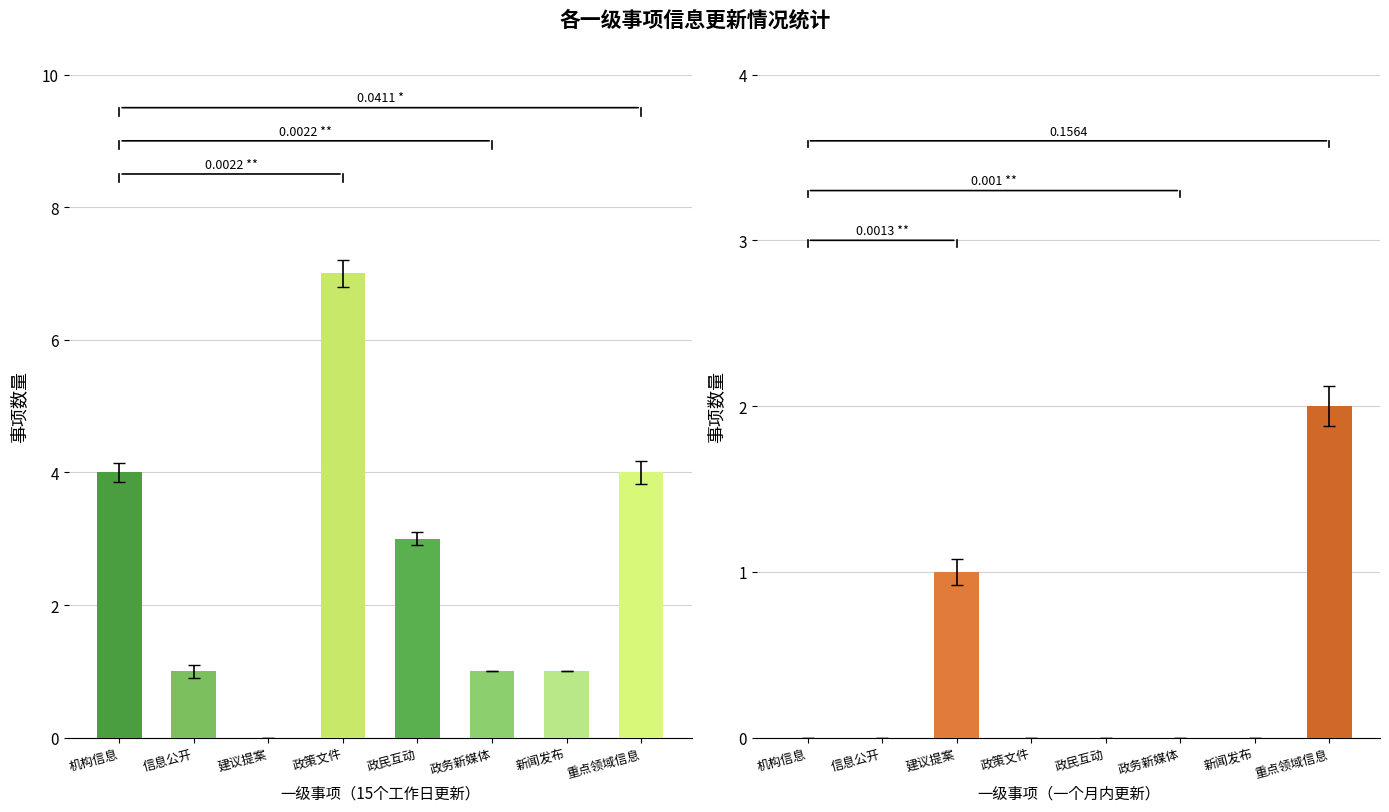

The value of 信息更新后一个月内 at 信息公开 is 0. True or false?

True